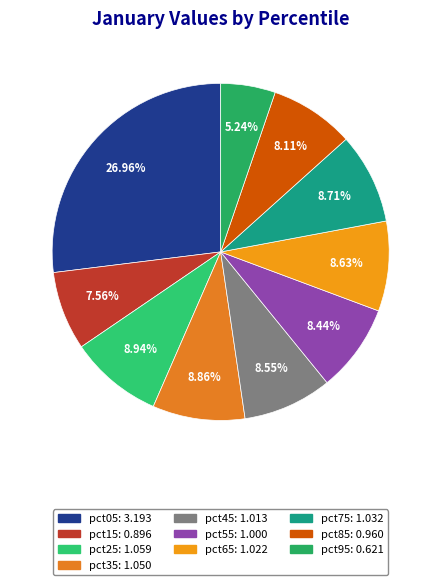

What percentage do pct05 and pct15 together represent?

34.5%